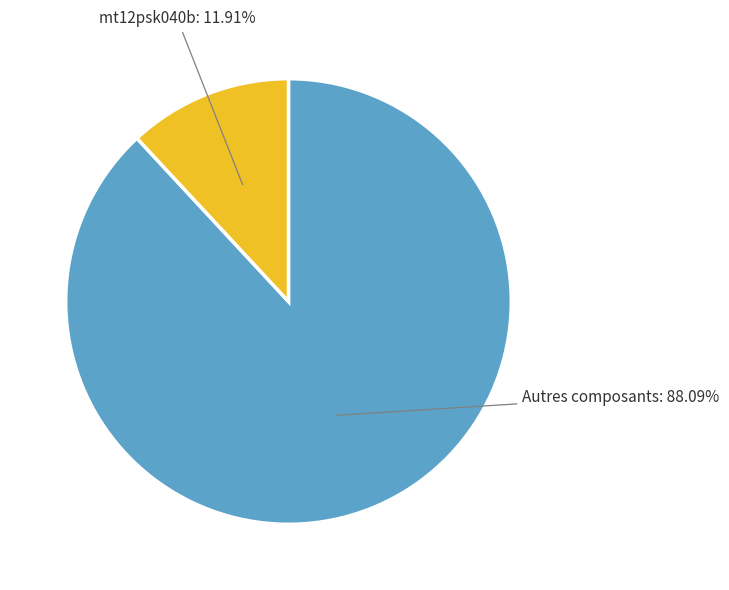

How many slices are in this pie chart?

2